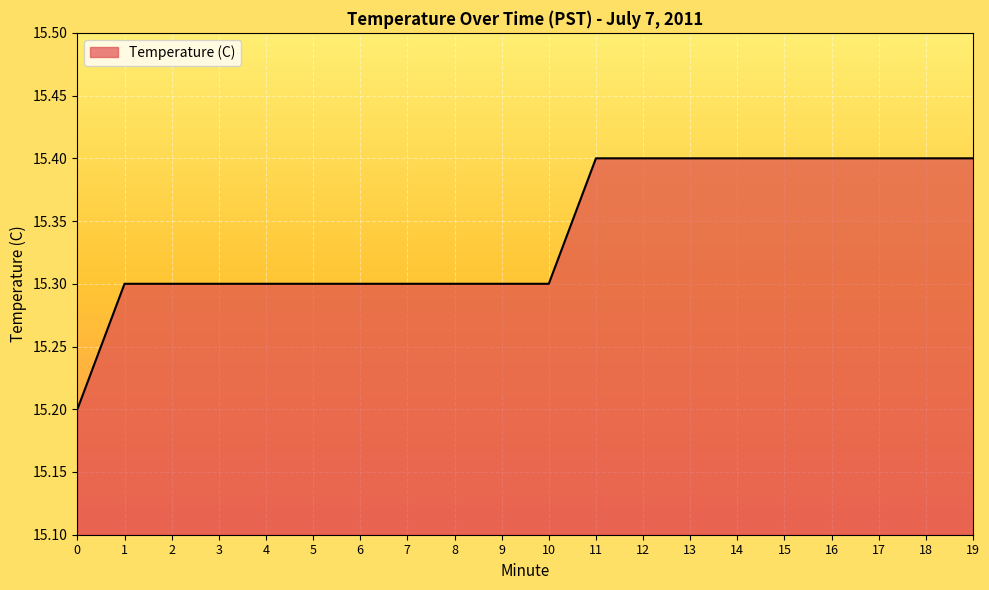

Which has a higher value, 15 or 0?

15